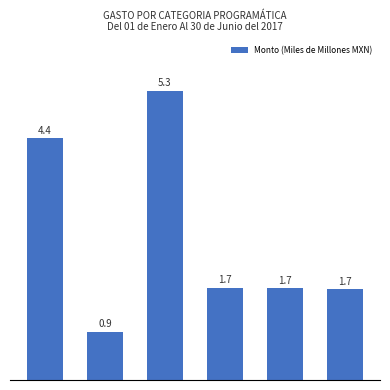

Count the number of data series in this chart.

1